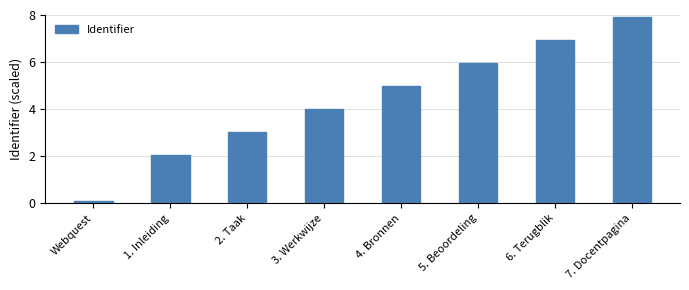

Is it true that the value at 2. Taak is 5.1?

False